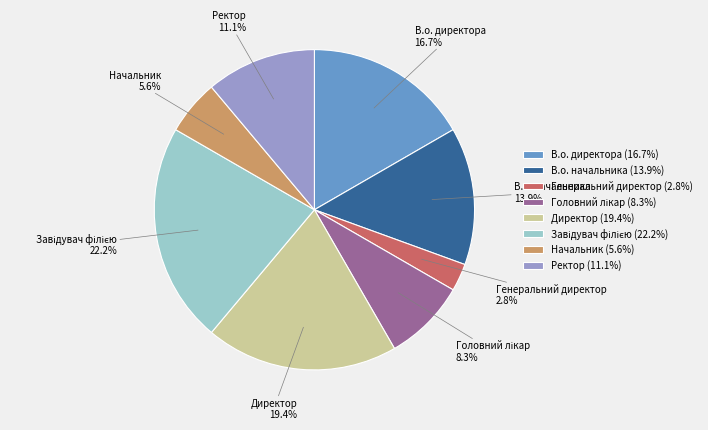

What percentage is NOT represented by Начальник?

94.4%